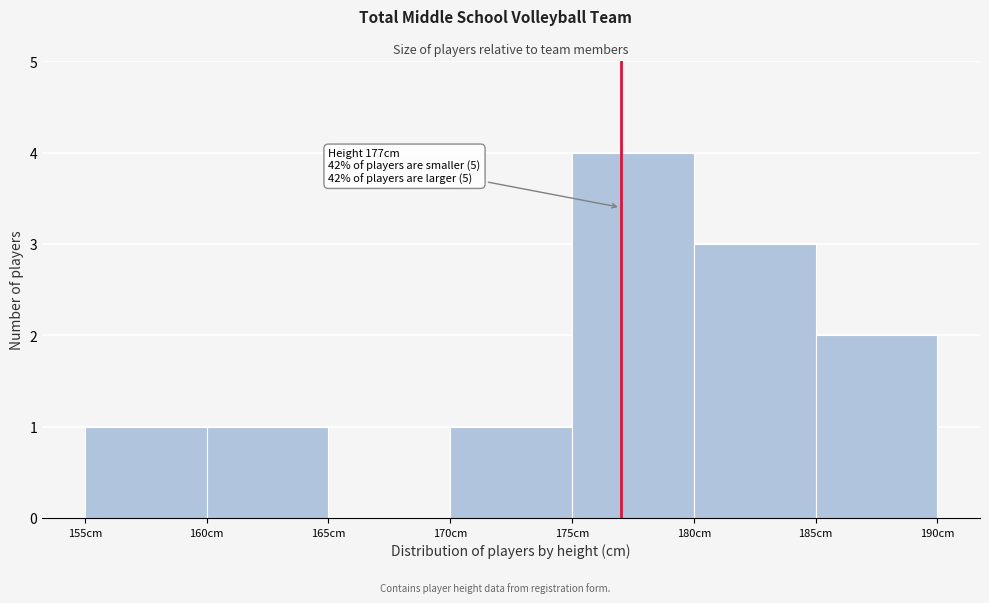

Which range on the x-axis has the tallest bar?

175 to 180